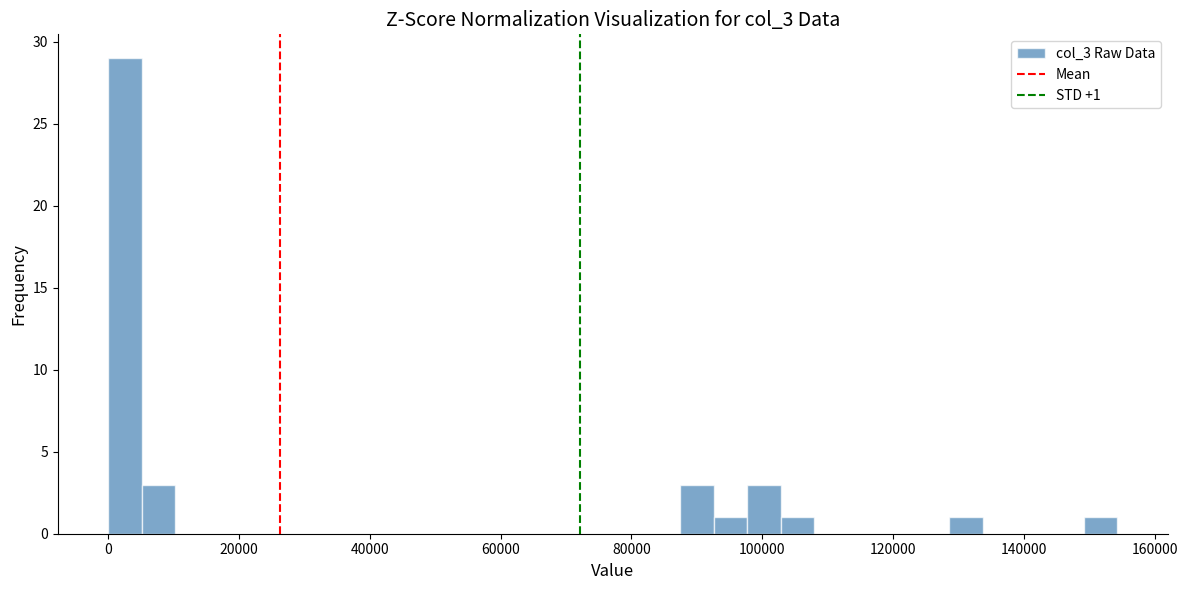

Read against the x-axis, roughly where is the centre of the tallest bar?

2000